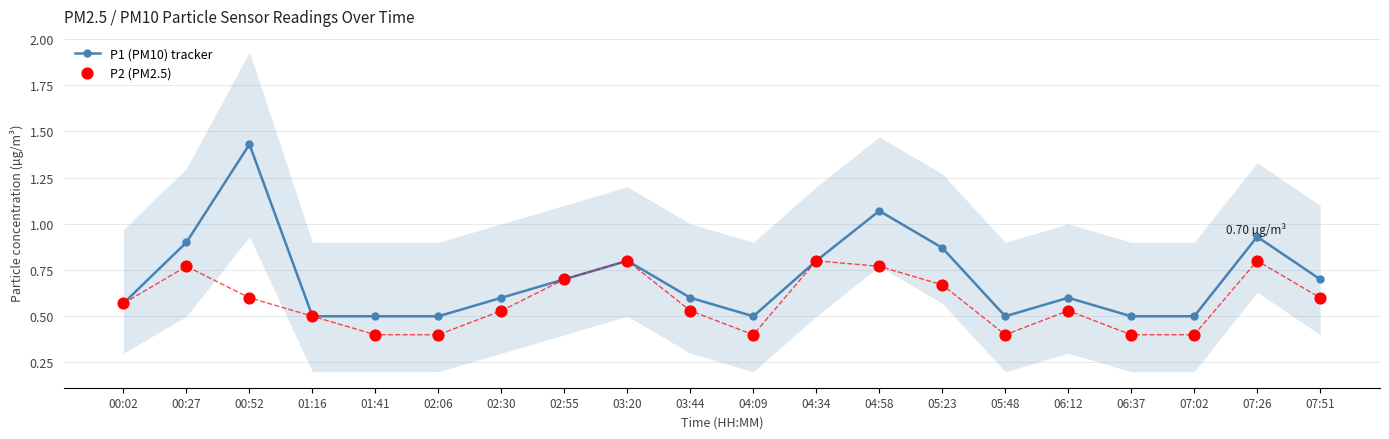

Is the value of P1 (PM10) tracker at 02:06 greater than the value of P2 (PM2.5) at 03:44?

No